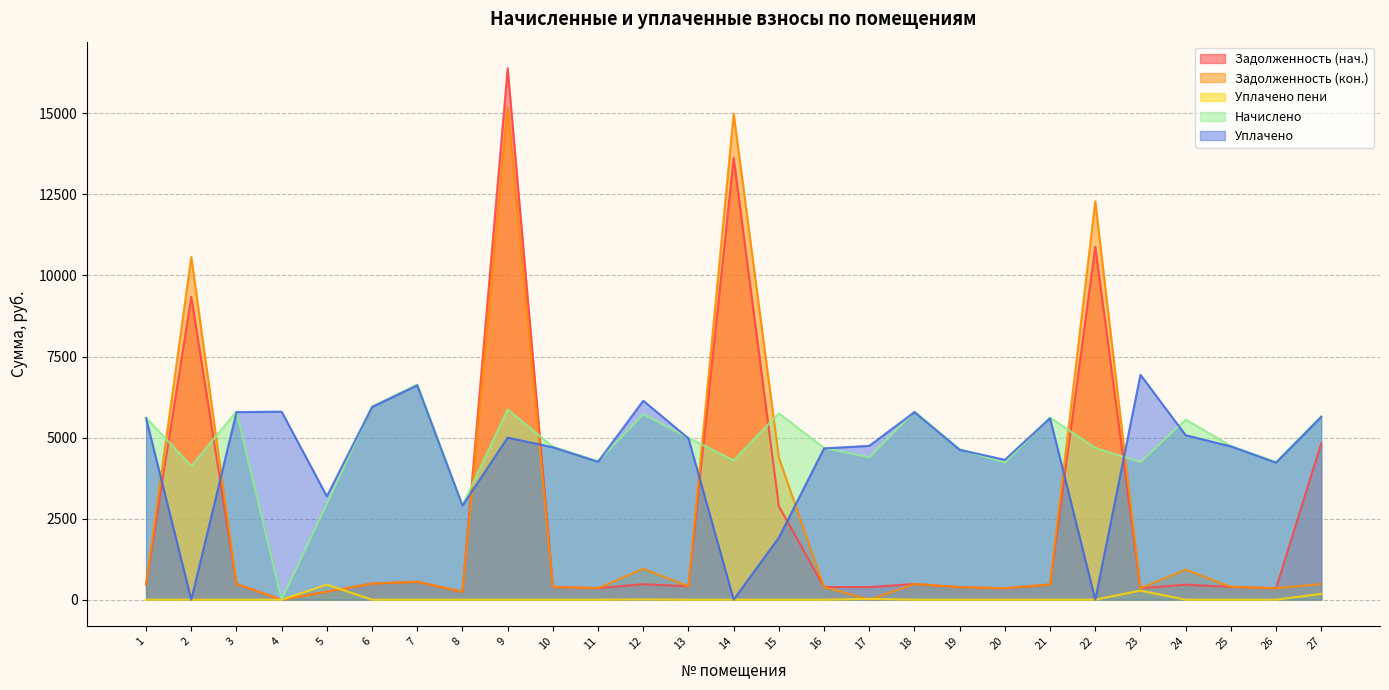

True or false: zadoljennost and zadoljennost_2 cross at least once.

True